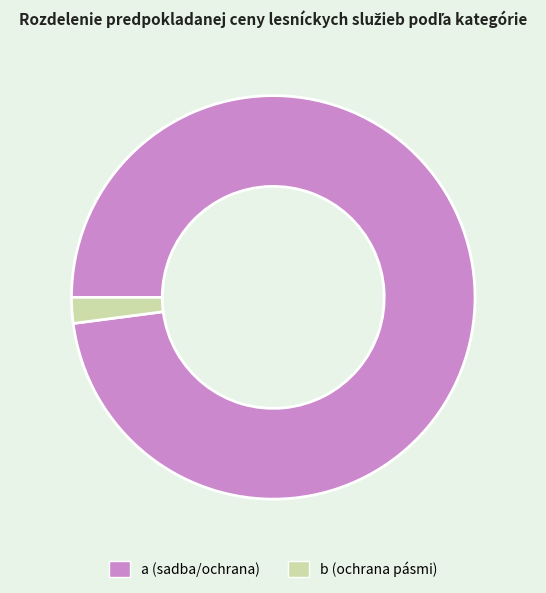

Which category has the biggest portion of the pie?

a (sadba/ochrana)